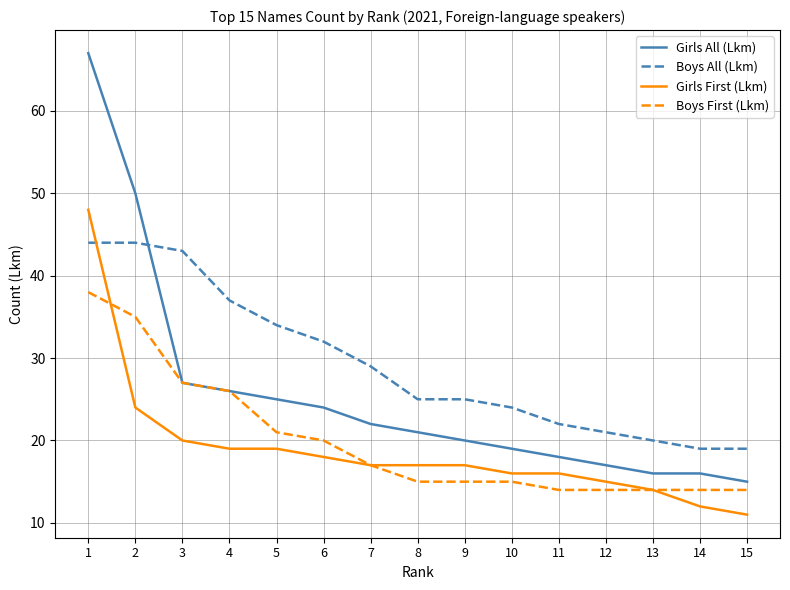

List the series in order of their peak value, lowest first.

Boys First (Lkm), Boys All (Lkm), Girls First (Lkm), Girls All (Lkm)